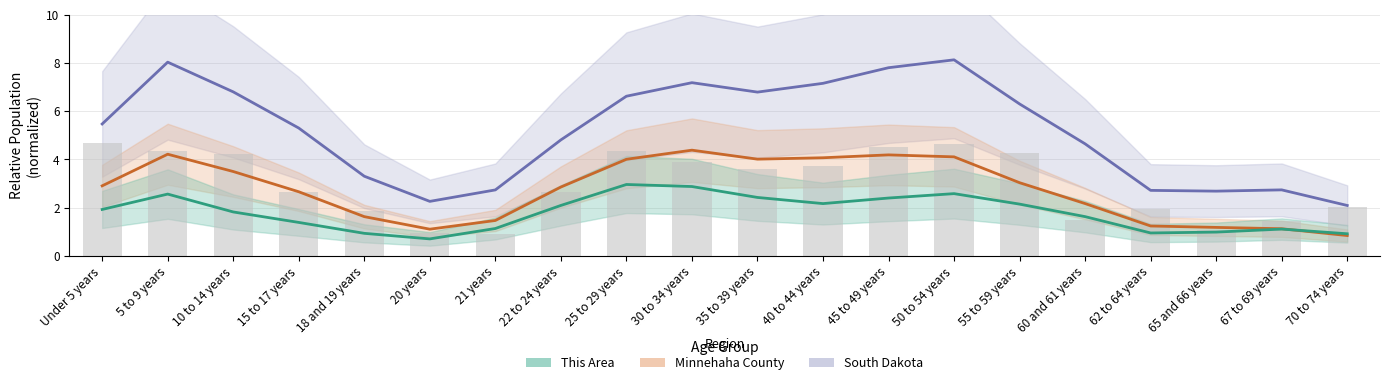

Is it true that South Dakota equals 8.0 at 5 to 9 years?

True